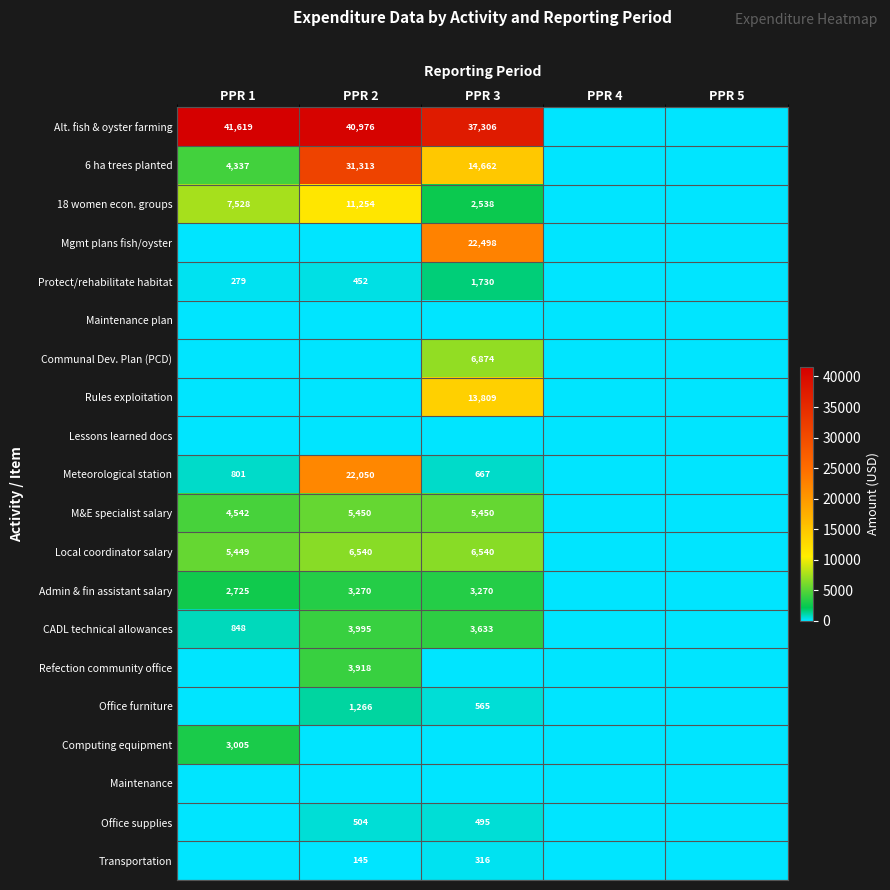

What is the sum of the Alt. fish & oyster farming values at PPR 2 and PPR 3?

78282